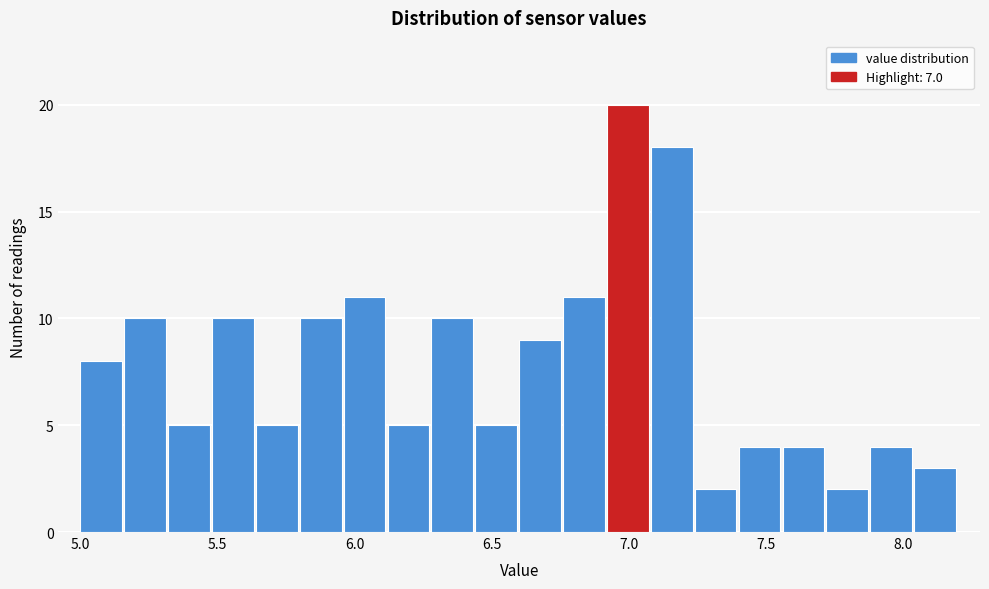

Read against the x-axis, roughly where is the centre of the tallest bar?

7.00